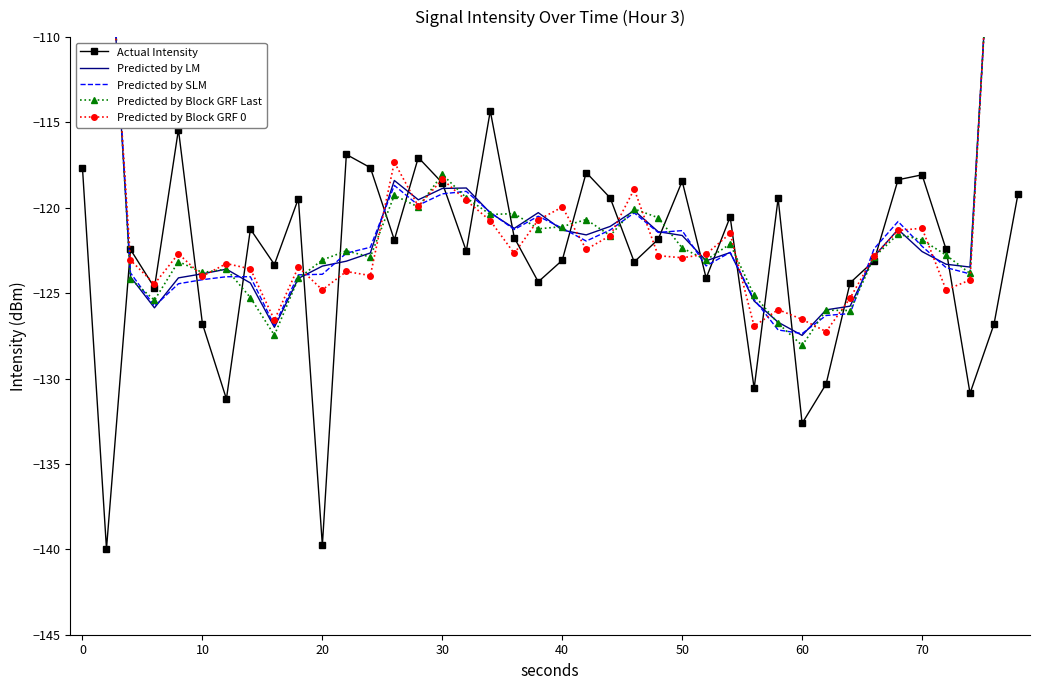

True or false: Predicted by LM has a value of -123.1 at 11.

True